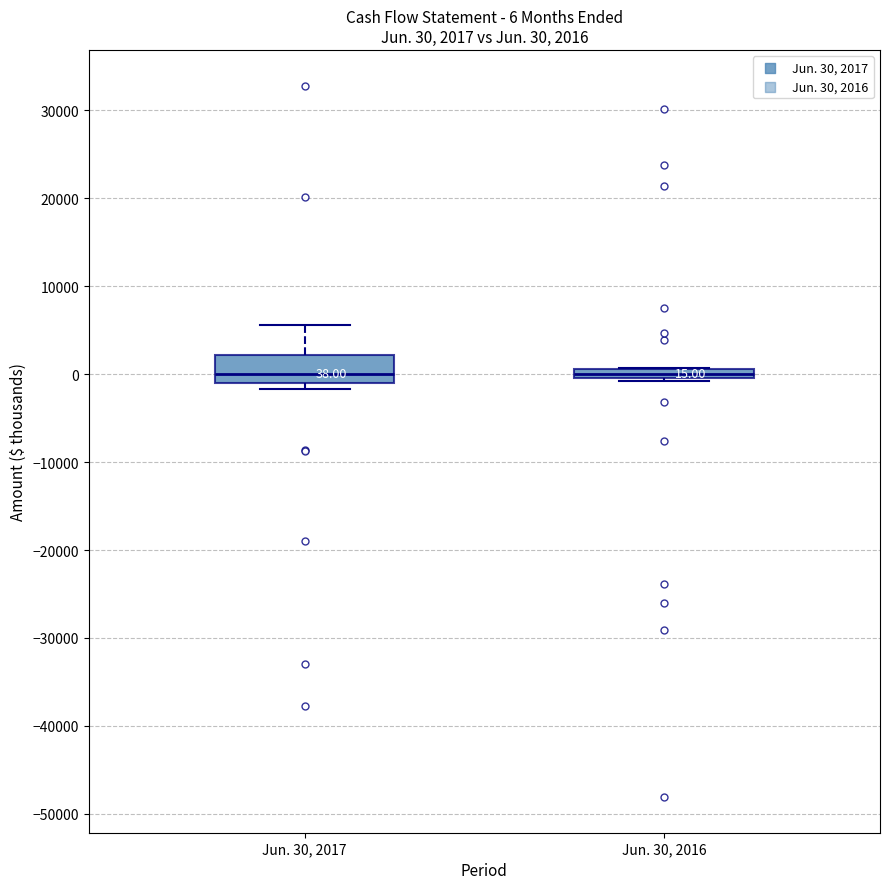

Comparing the boxes themselves (not the whiskers), which one is the tallest?

Jun. 30, 2017